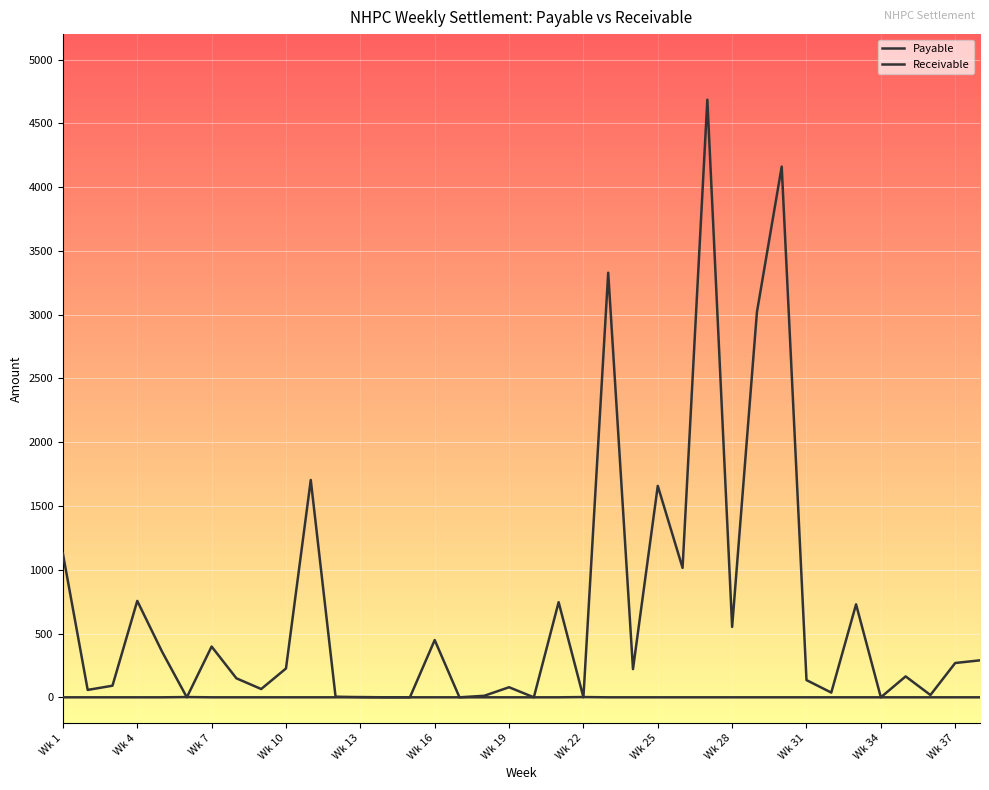

Does the chart display data point markers on the line(s)?

No